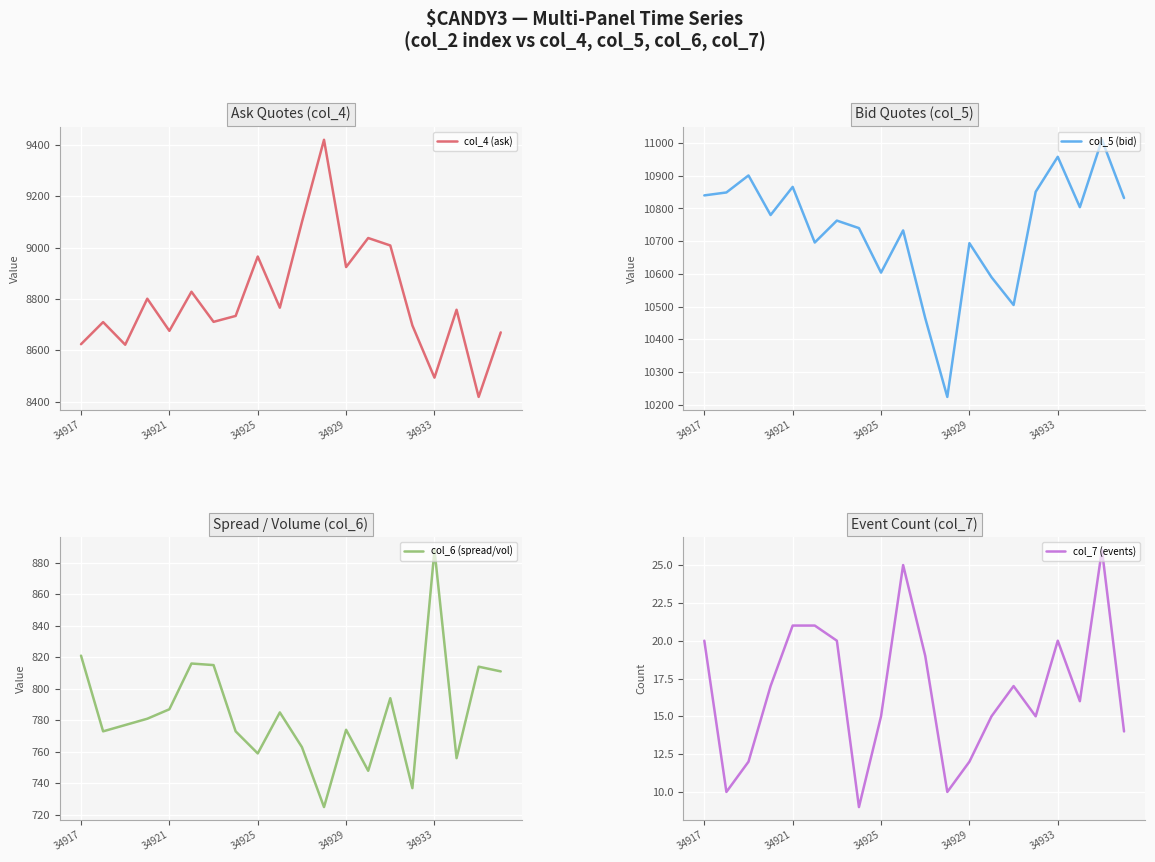

What is the sum of the col_5 (bid) values at 34921 and 34925?

21470